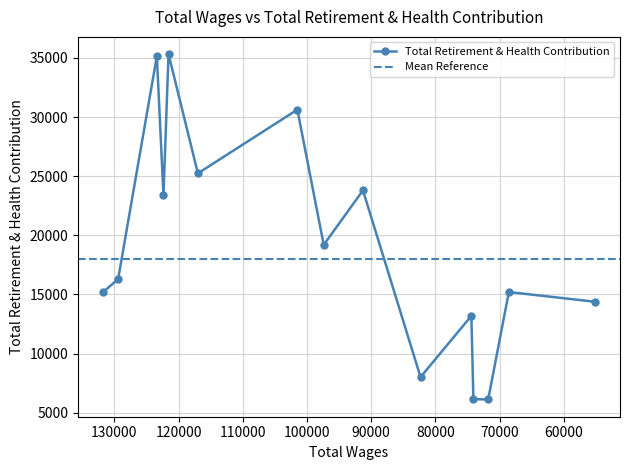

How many interior local peaks (higher than both neighbors) does the data have?

6